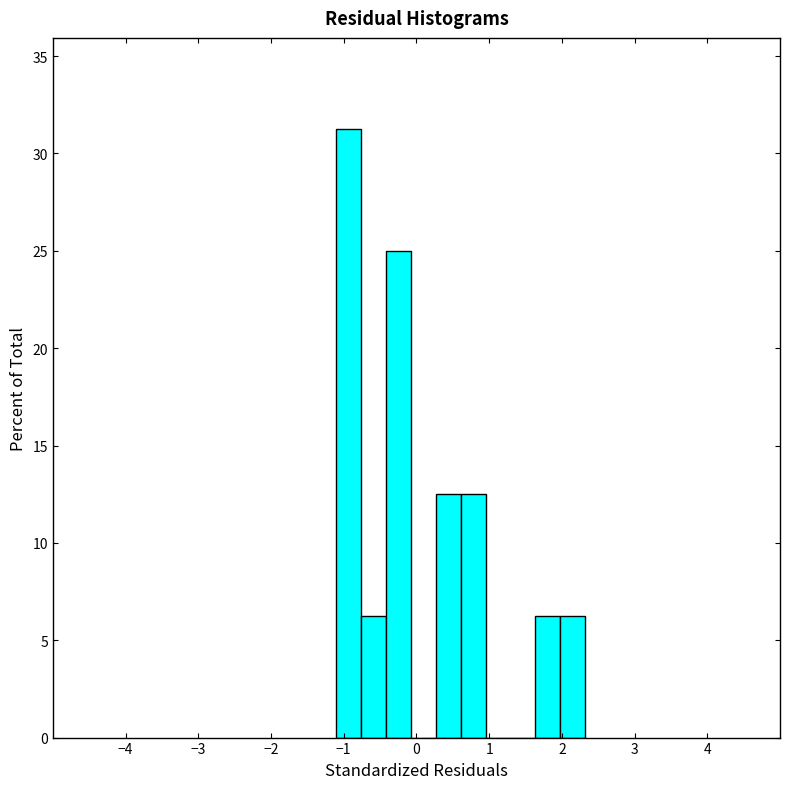

Read against the x-axis, roughly where is the centre of the tallest bar?

-0.9